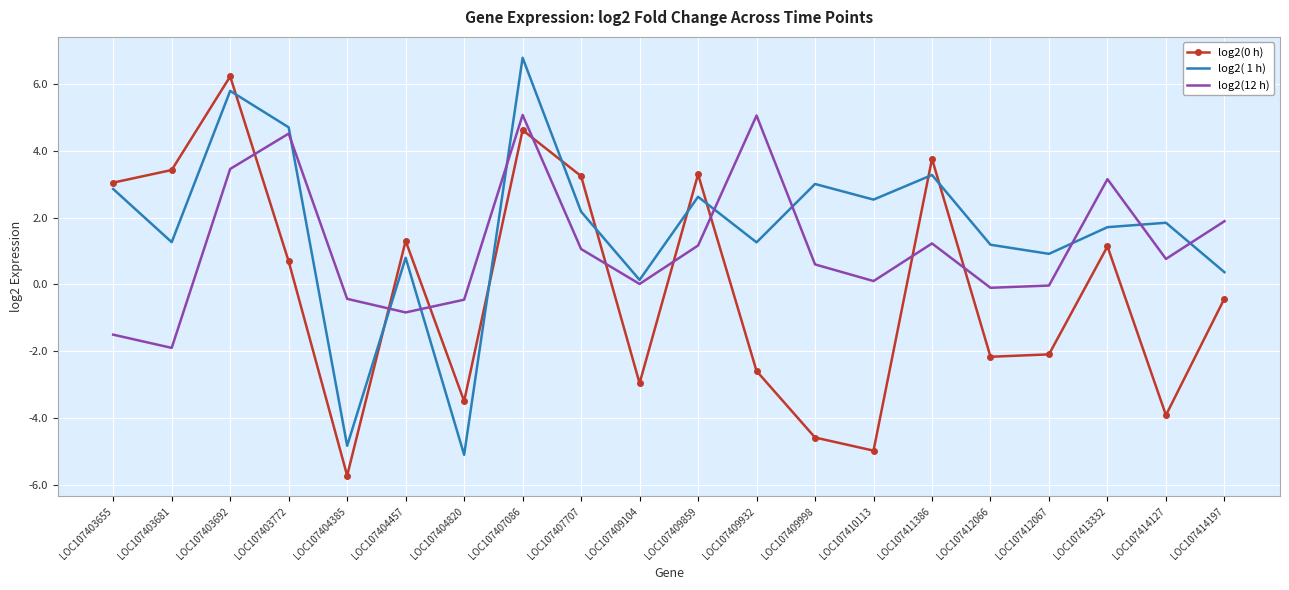

What is the difference between the log2(0 h) values at LOC107414197 and LOC107407707?

3.7